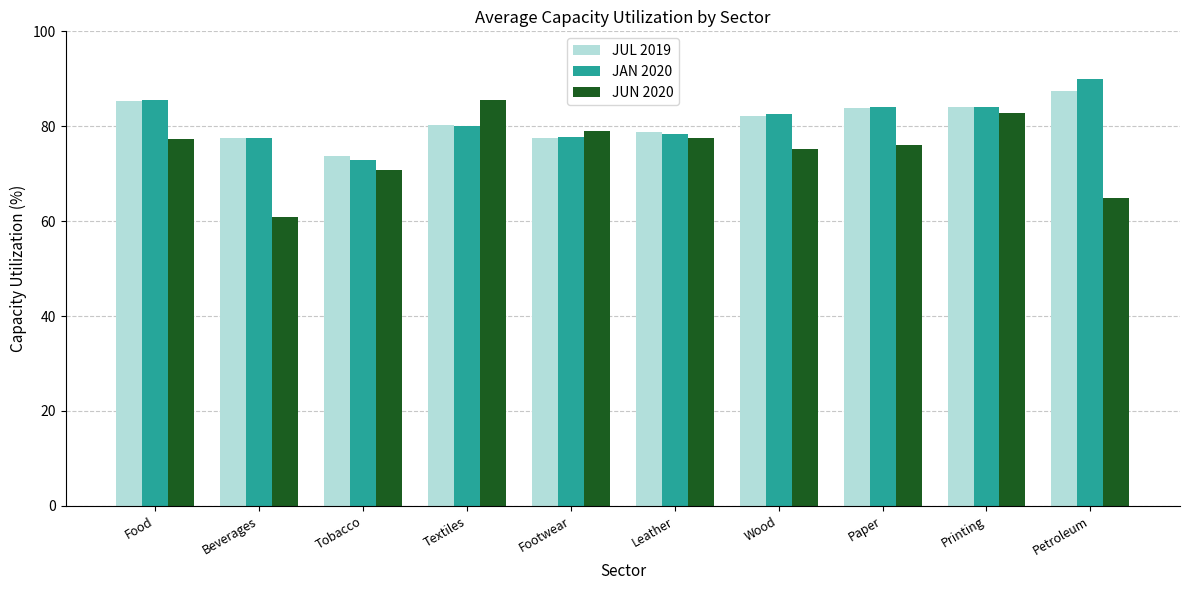

Which series has the largest range (max minus min)?

JUN 2020